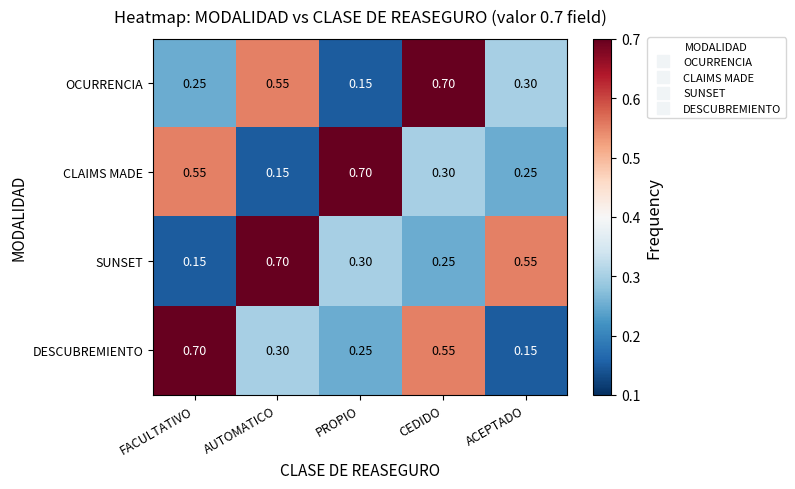

Which series changed the most between FACULTATIVO and PROPIO?

DESCUBREMIENTO